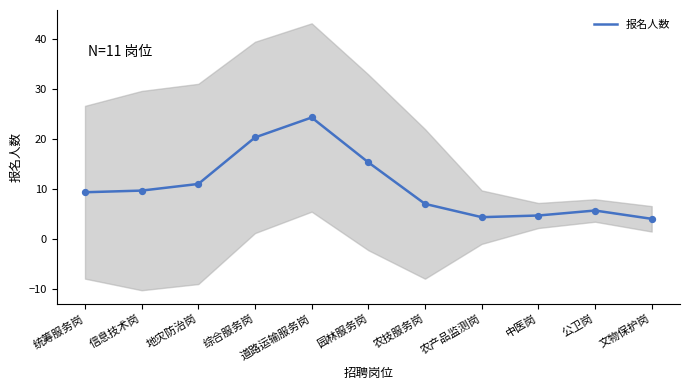

What is the change in value from 园林服务岗 to 中医岗?

-10.7